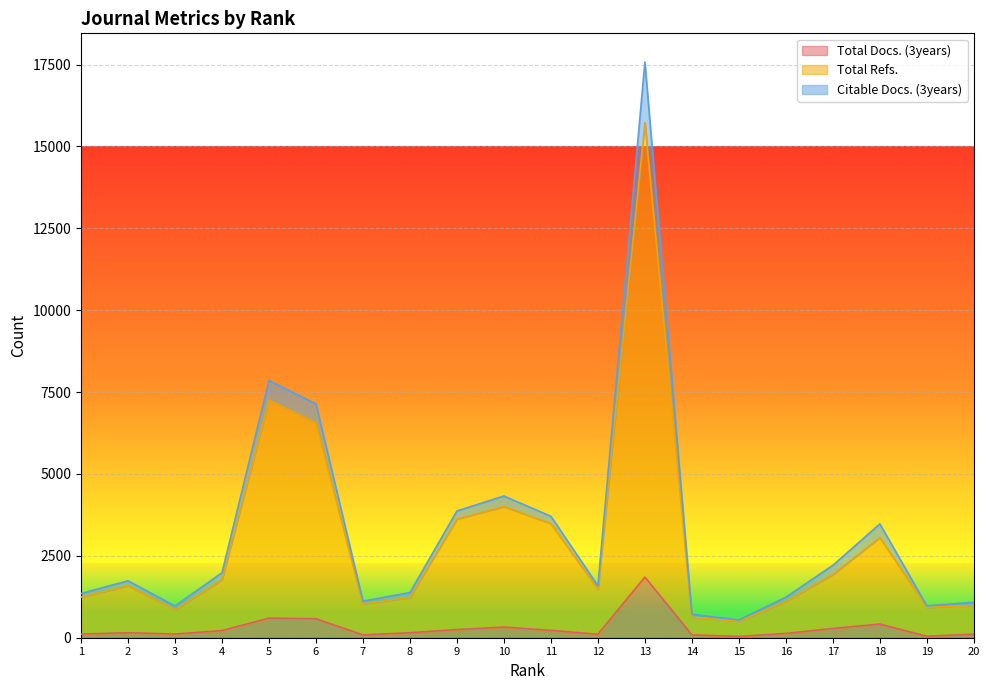

True or false: Total Docs. (3years) has more than 1 points higher than both neighbors.

True